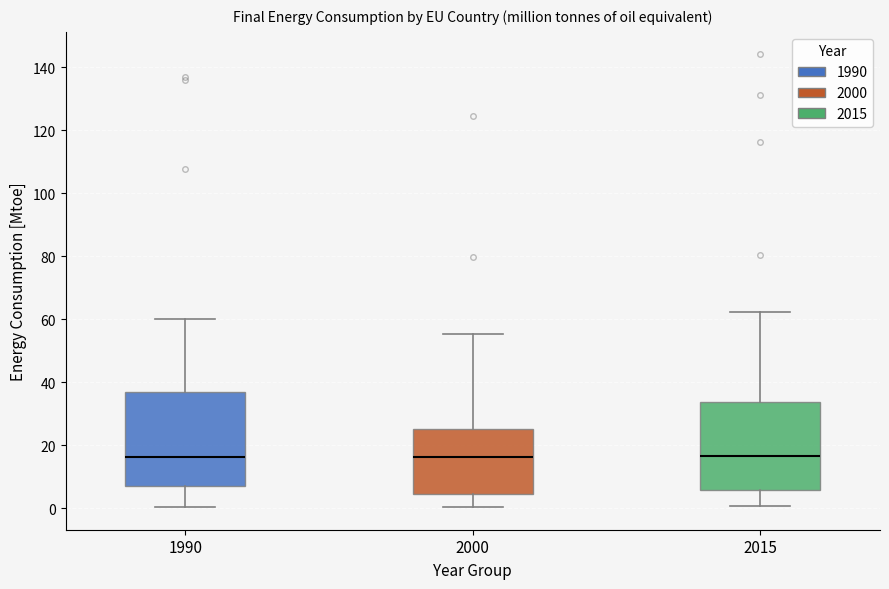

Reading left to right, transcribe this box plot: for each box, give where its median line is, the range the box spans, and where its two whiskers end, as read against the y-axis. The values are not printed on the chart, so give them approximately, as read against the axis.

1990: median 16, box 6 to 36, whiskers 0 to 60
2000: median 16, box 4 to 26, whiskers 0 to 56
2015: median 16, box 6 to 34, whiskers 0 to 62